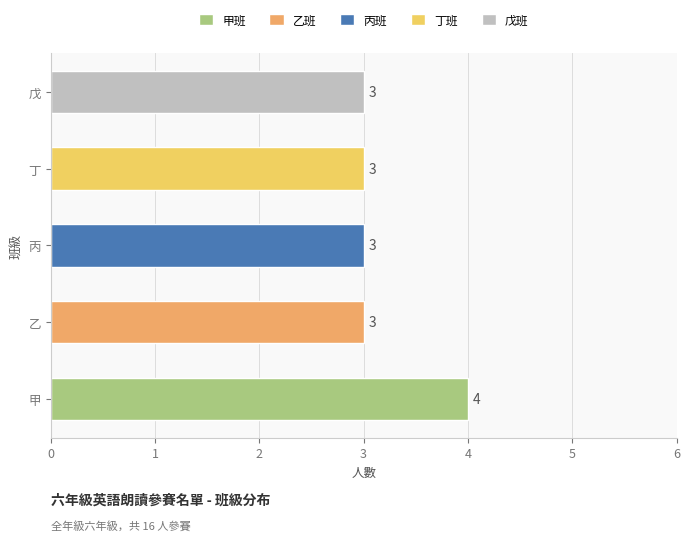

Reading left to right, extract all data points from this chart.

甲=4	乙=3	丙=3	丁=3	戊=3